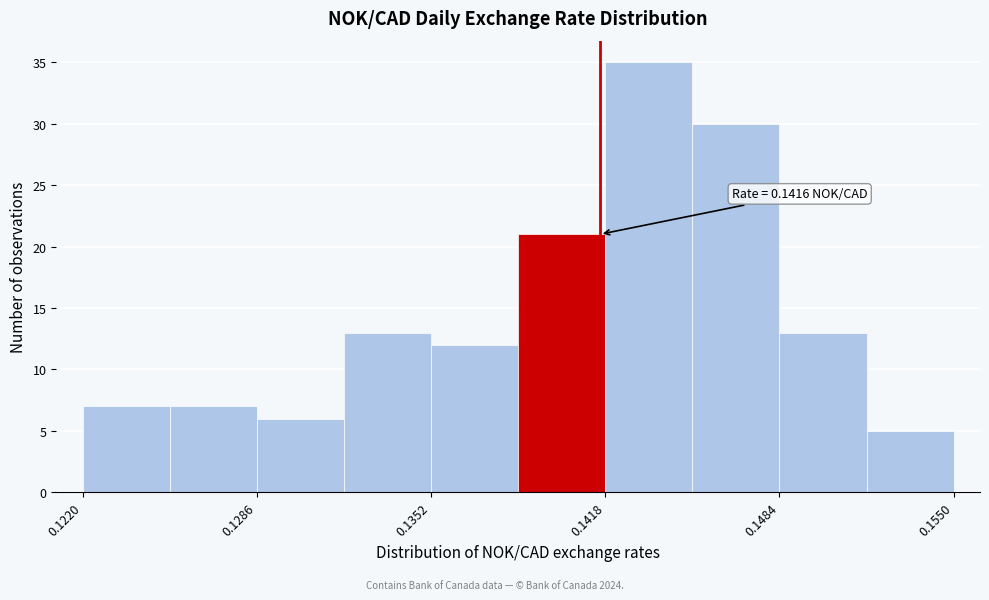

Read against the x-axis, roughly where is the centre of the tallest bar?

0.143